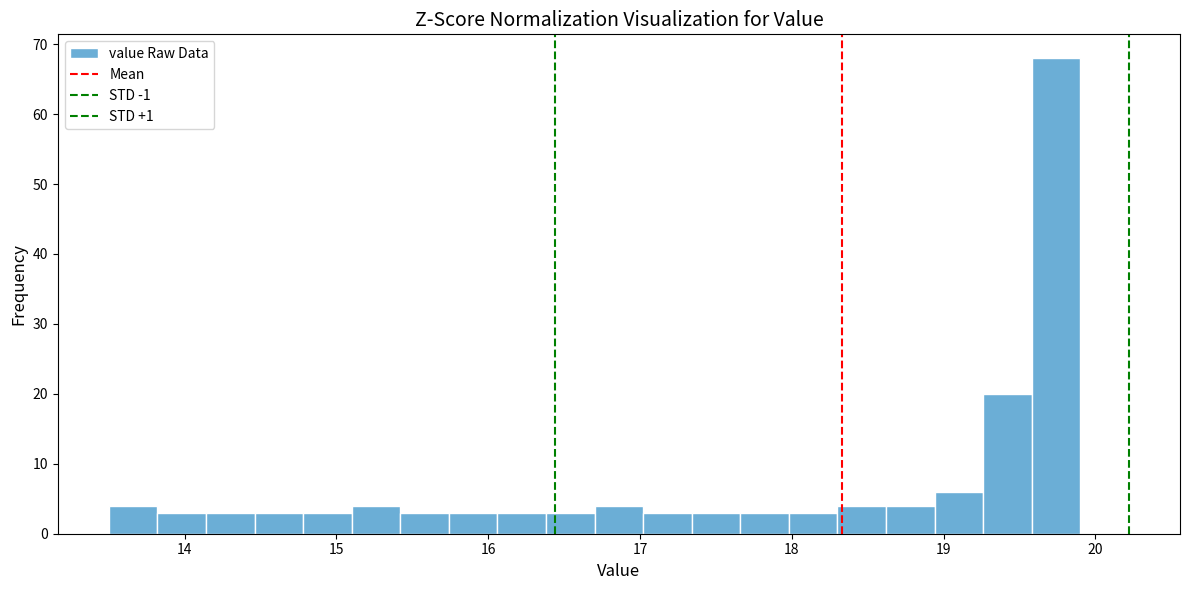

Read against the x-axis, roughly where is the centre of the tallest bar?

19.7